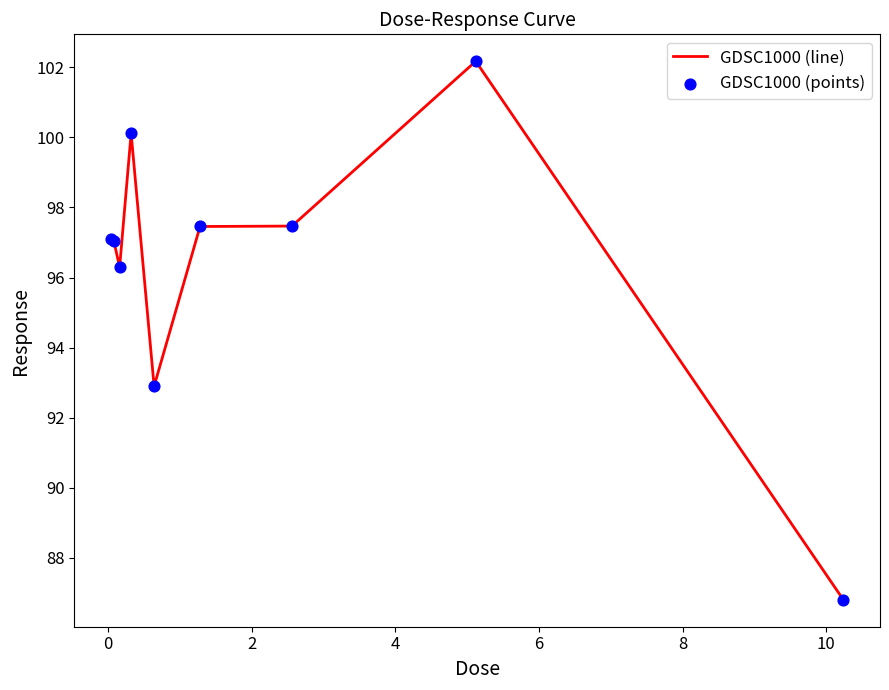

What is the difference between the maximum and minimum values?

15.4